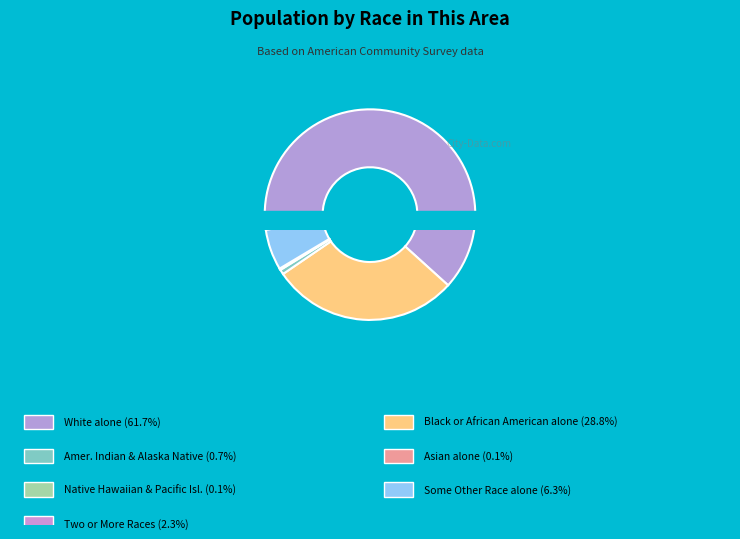

Do White alone and Asian alone together represent more than half of the pie?

Yes